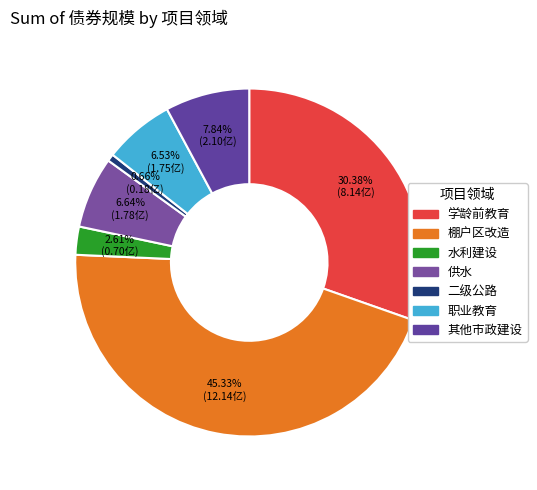

The 职业教育 slice represents 1% of the pie. True or false?

False